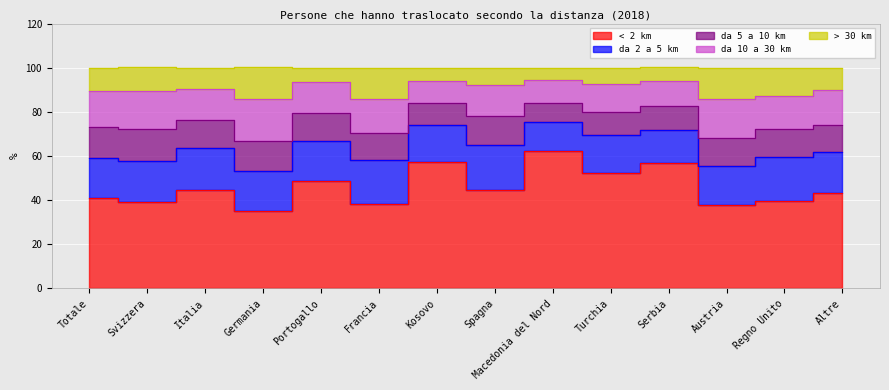

What are all the series names shown in the legend?

< 2 km, da 2 a 5 km, da 5 a 10 km, da 10 a 30 km, > 30 km